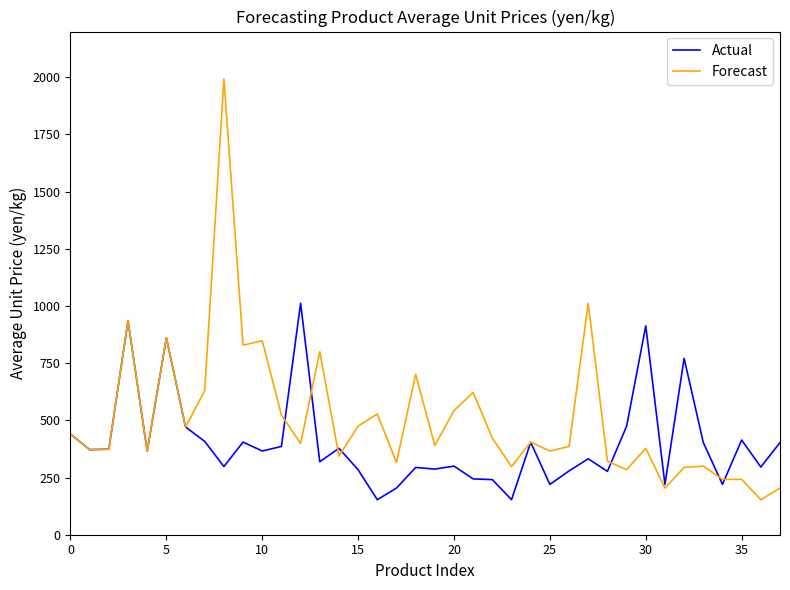

What is the lowest value of the Forecast series?

153